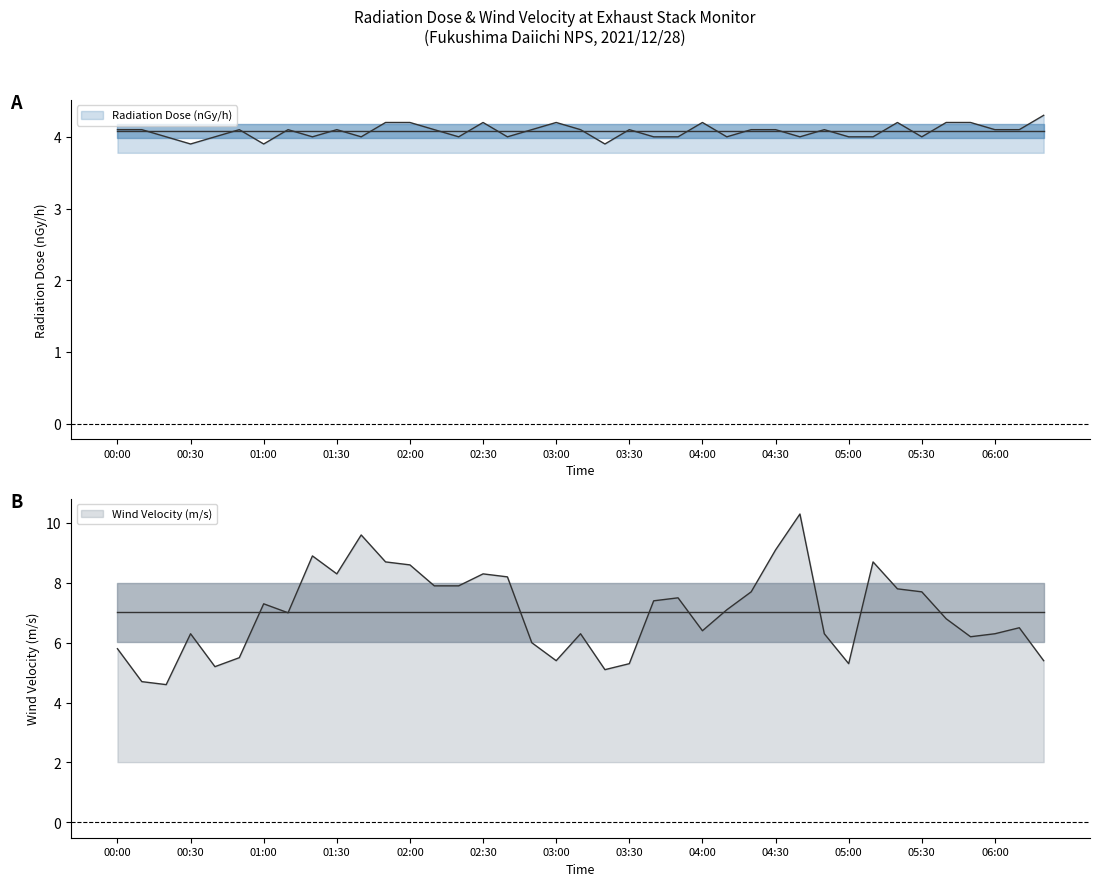

At which label does Radiation Dose (nGy/h) first exceed 4?

00:00